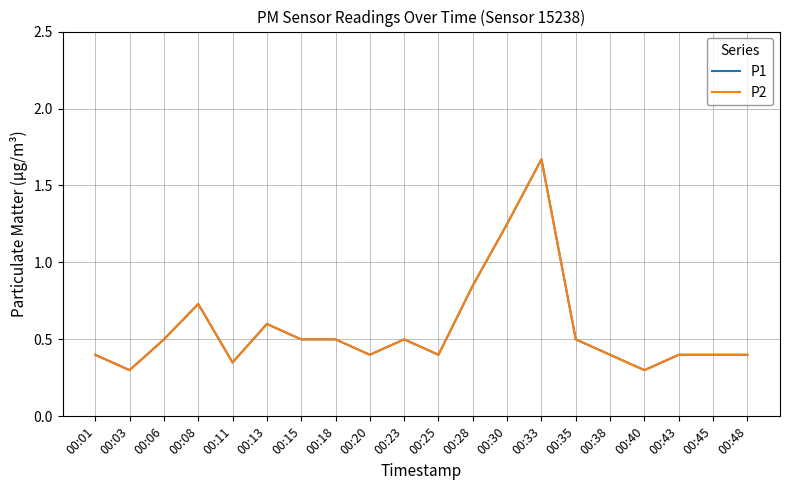

Does the chart display data point markers on the line(s)?

No